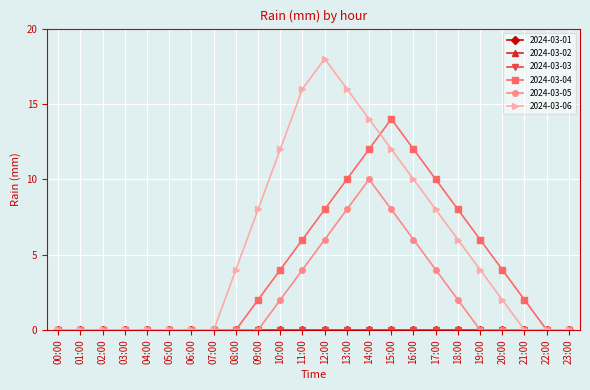

Is this an area chart (filled region under the line)?

No